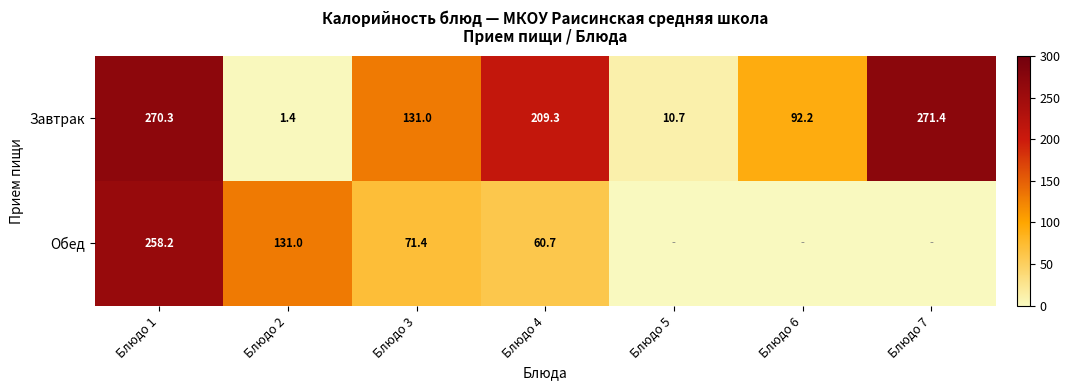

What is the difference between the Завтрак values at Блюдо 5 and Блюдо 7?

260.7